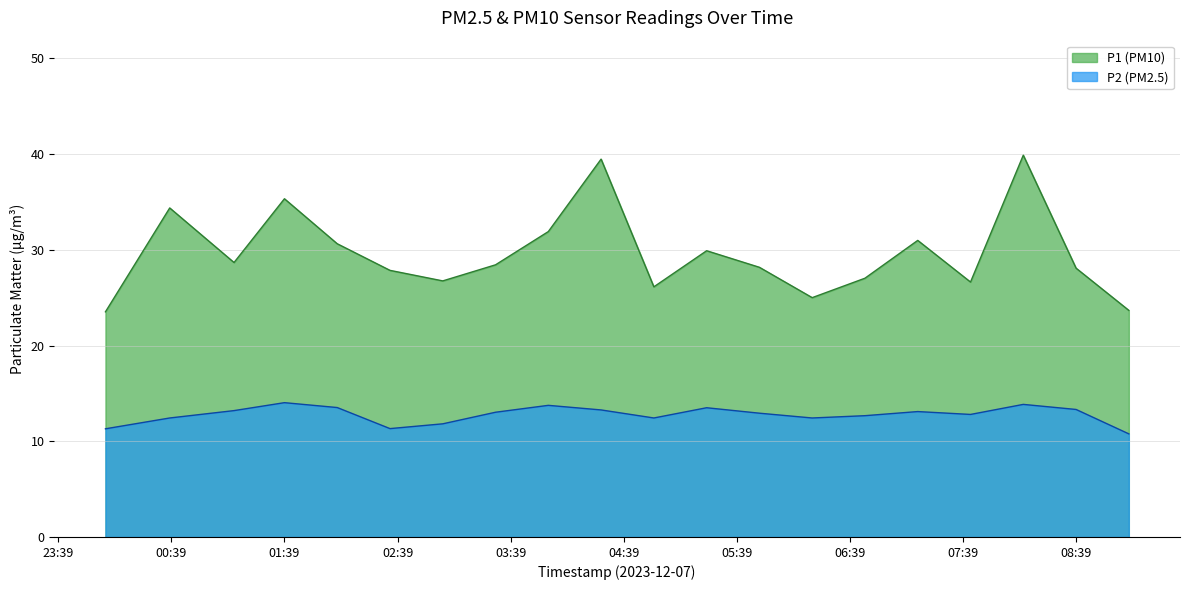

Does the chart have visible grid lines?

Yes